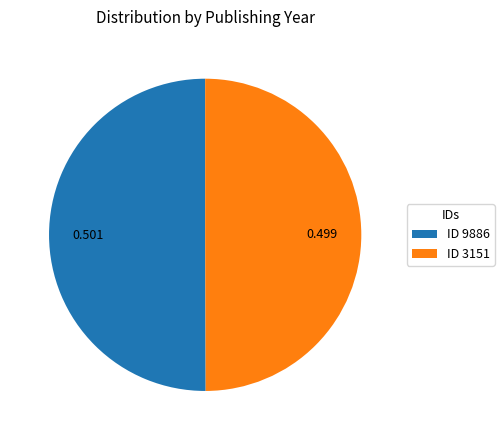

Combined, do ID 3151 and ID 9886 account for over 50%?

Yes